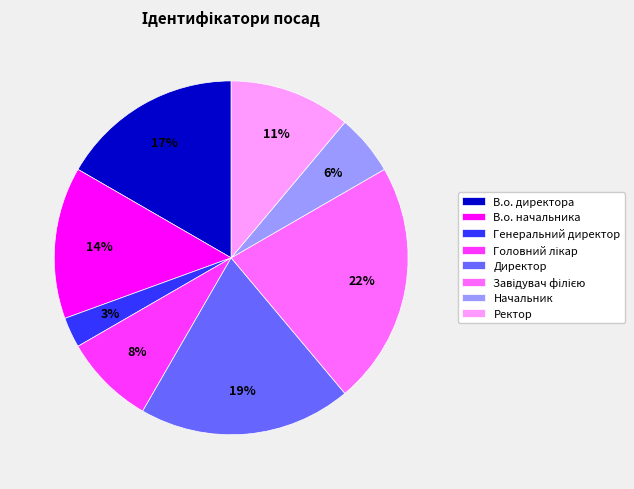

To the nearest percent, what is the combined percentage of В.о. начальника and Директор?

33%